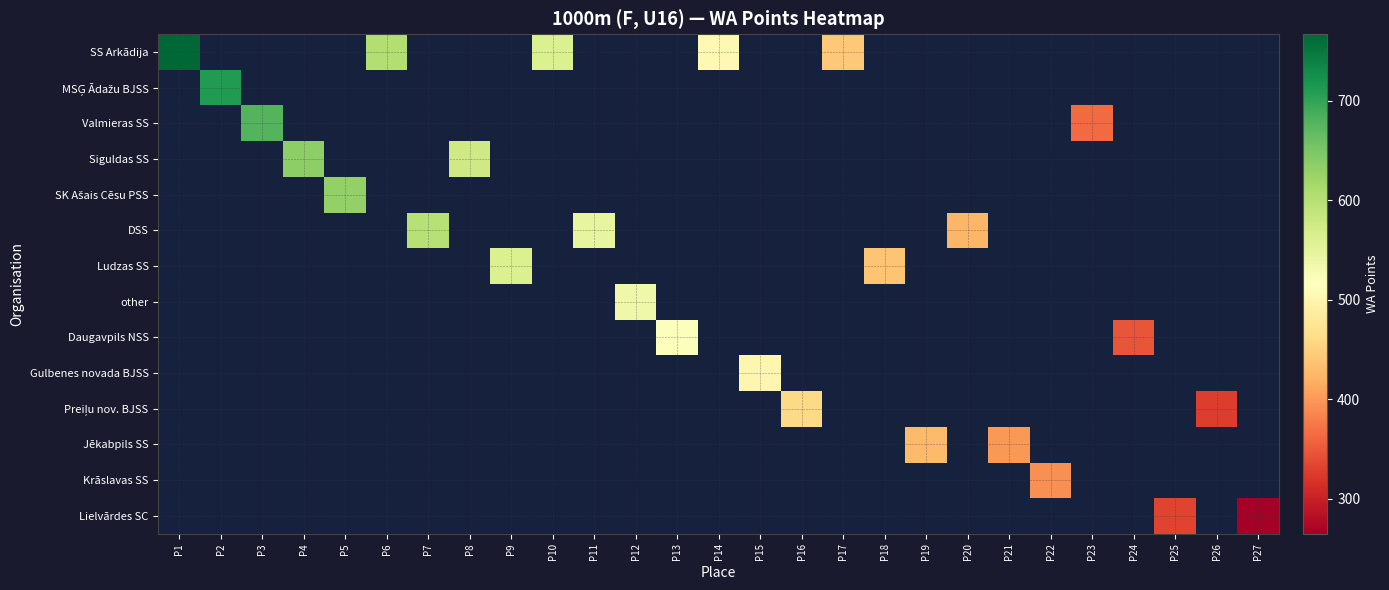

What is the minimum value shown in the chart?

265.0